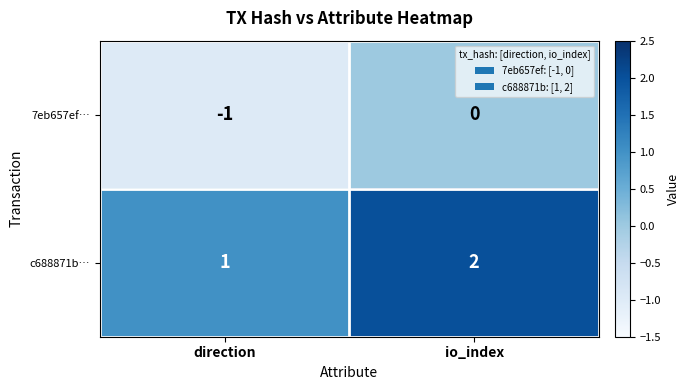

Where is 7eb657ef… nearest to the value 0?

io_index